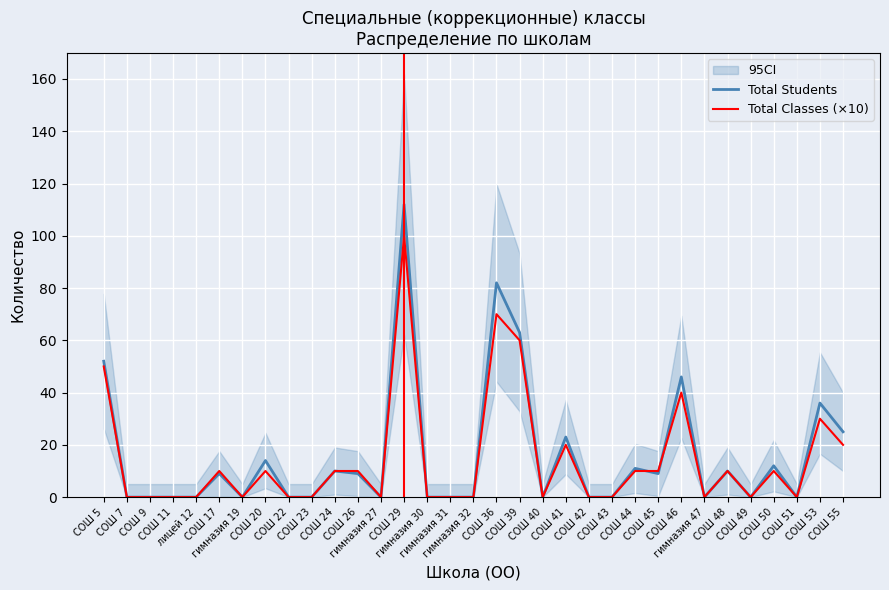

What is the label of the 26th point from the right?

СОШ 20